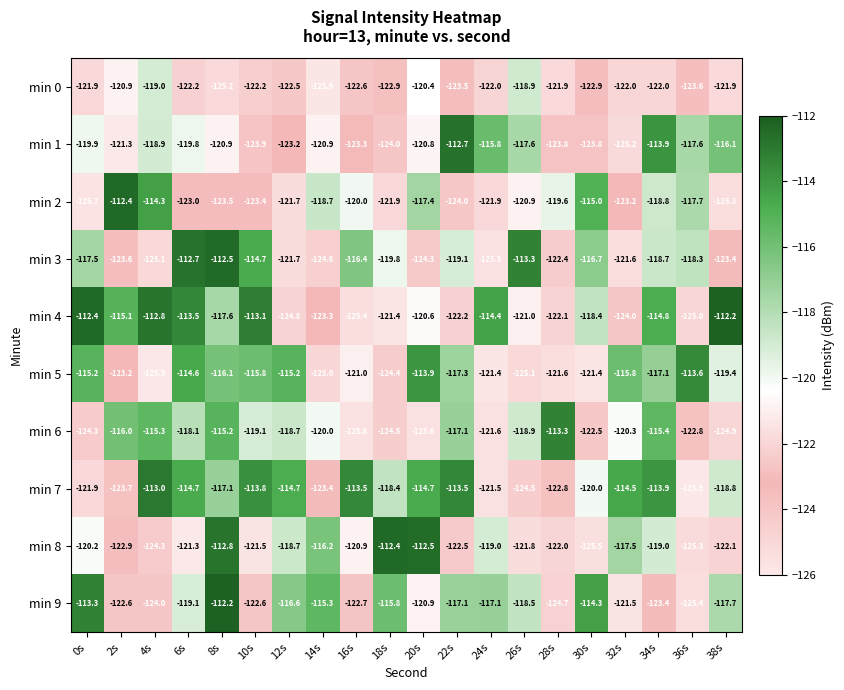

At which label does min 1 reach its peak?

22s